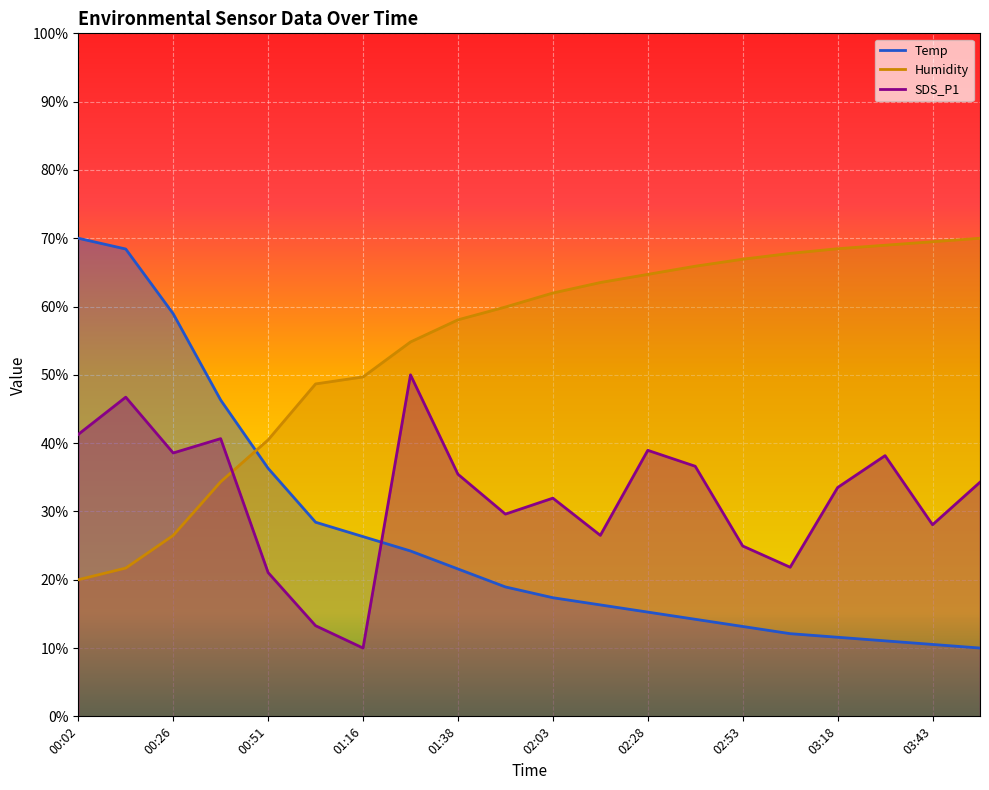

What is the difference between the second highest and minimum values in the Humidity series?

49.5